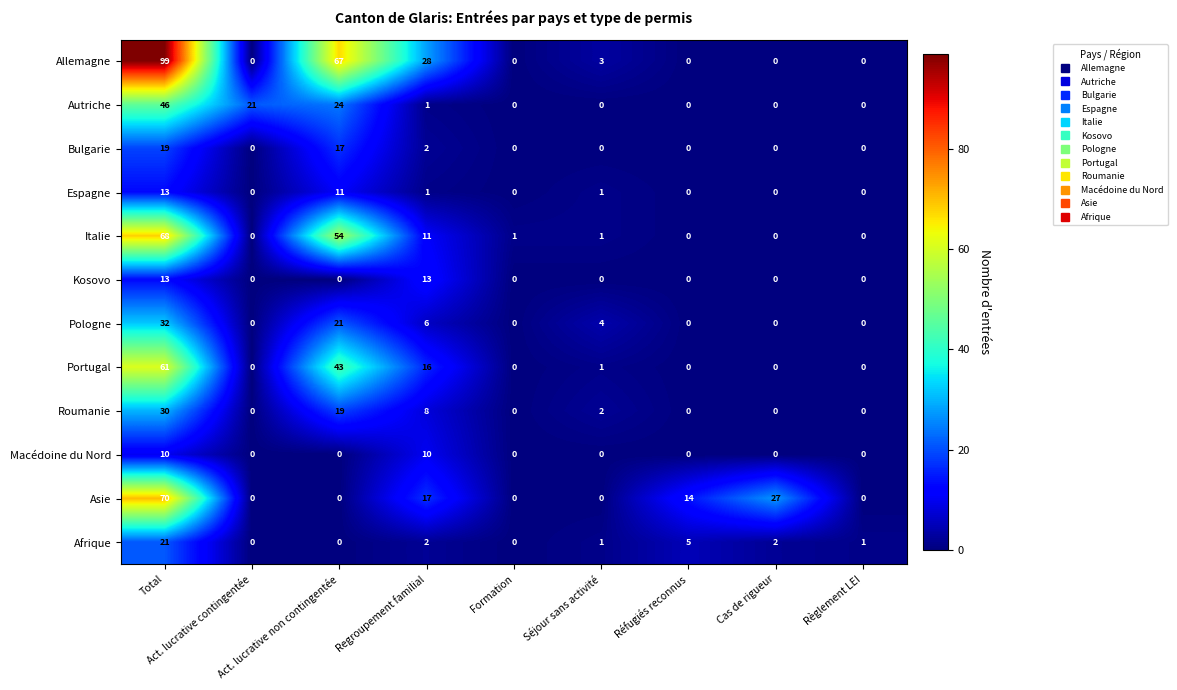

What is the spread (max minus min) of values at Act. lucrative contingentée?

21